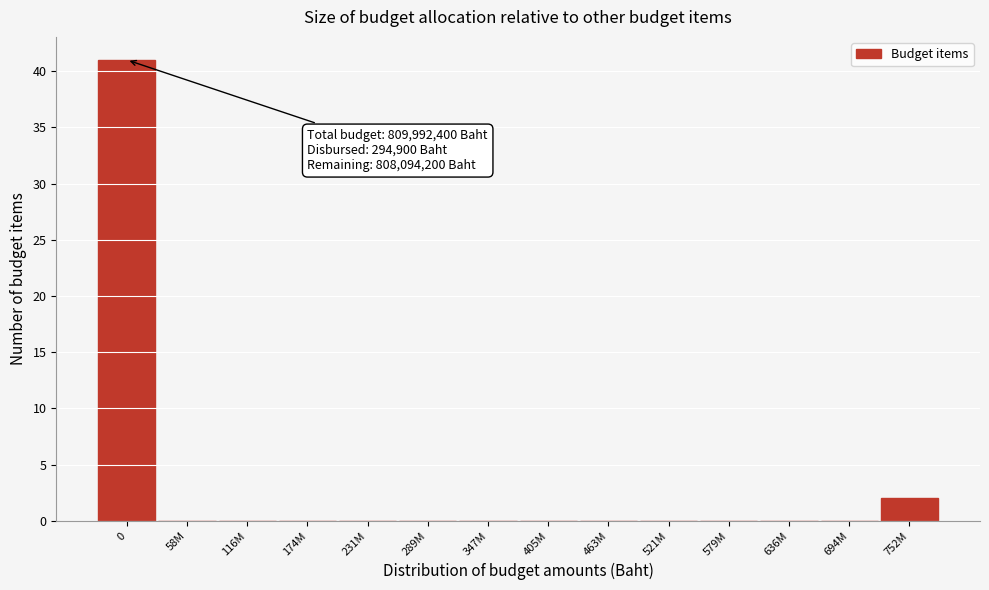

Reading right to left, what are all the values shown in this chart?

752M=2	694M=0	636M=0	579M=0	521M=0	463M=0	405M=0	347M=0	289M=0	231M=0	174M=0	116M=0	58M=0	0=41